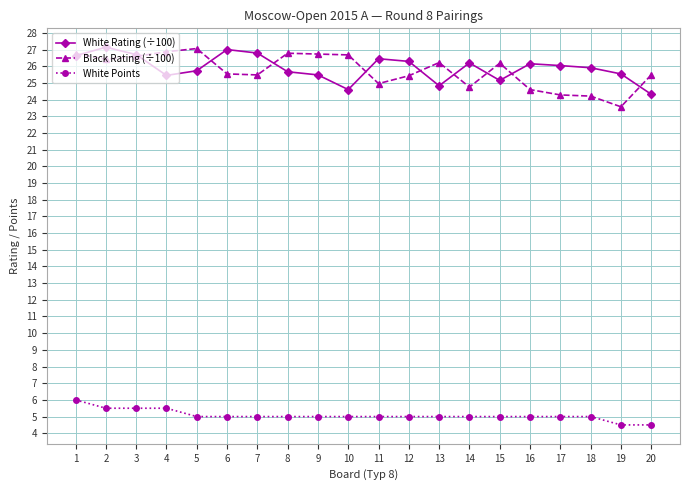

The value of Black Rating (÷100) at 2 is 37.2. True or false?

False